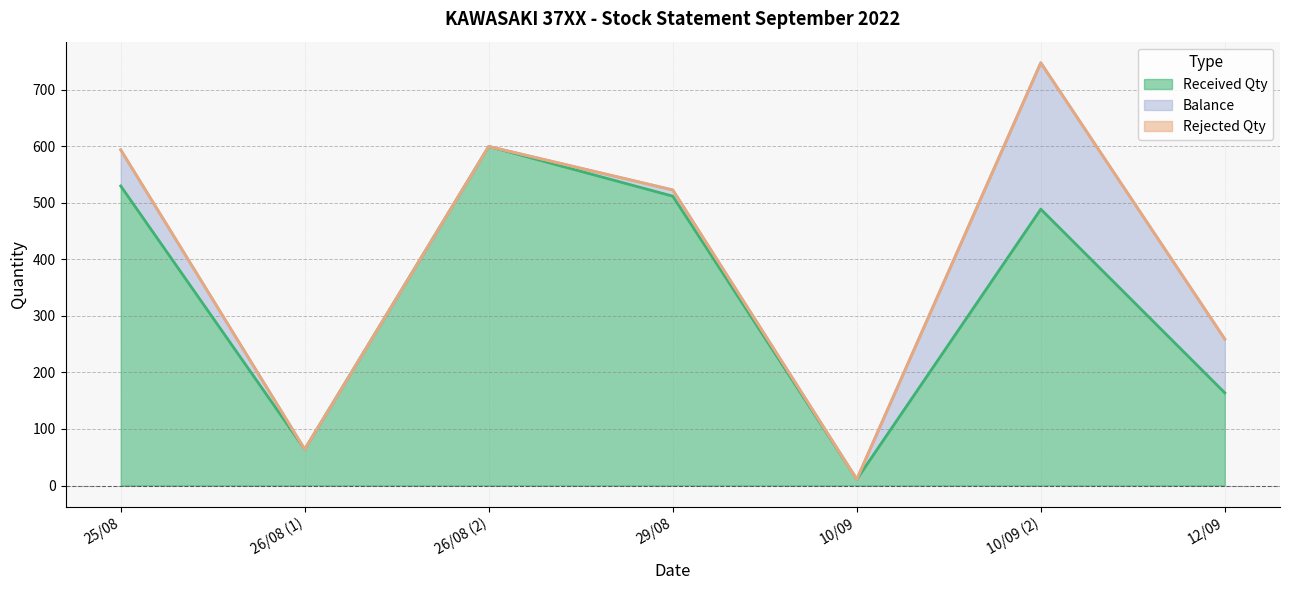

Where does the Balance series first go above 11?

25/08